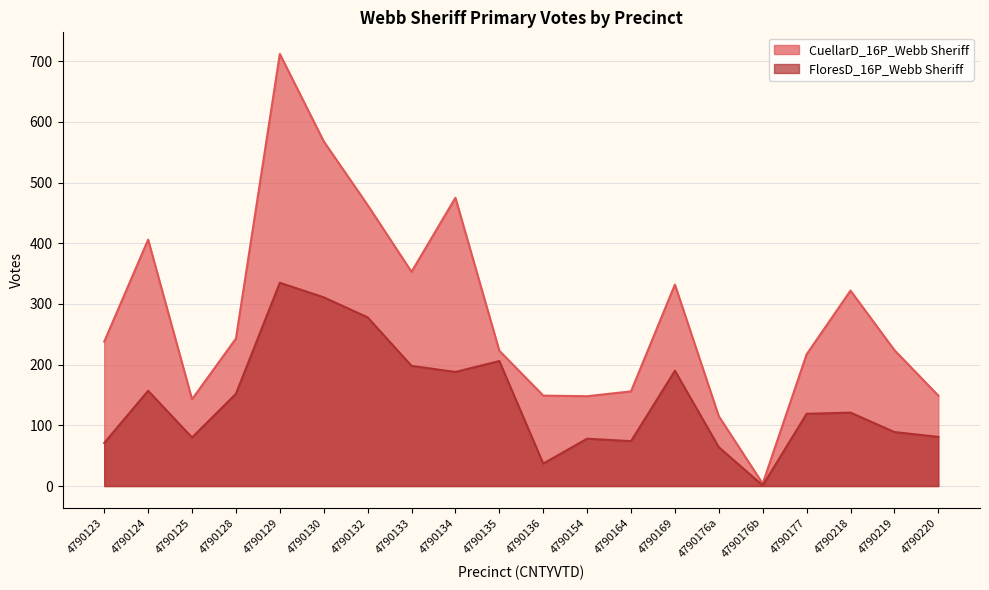

In FloresD_16P_Webb Sheriff, how many points are lower than both neighbors (excluding endpoints)?

5